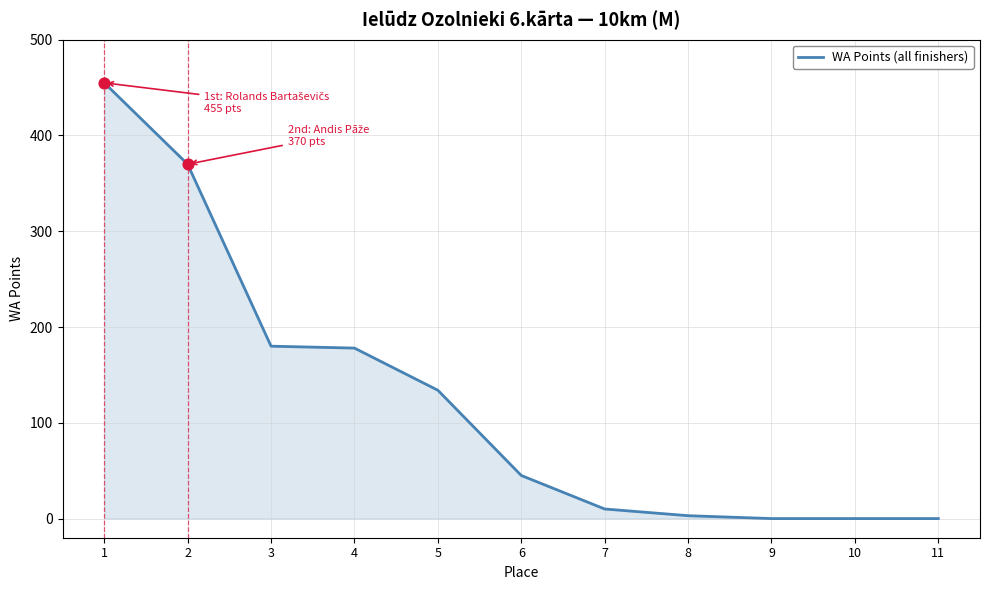

Approximately how many times larger is the value at 6 compared to 8?

15.0